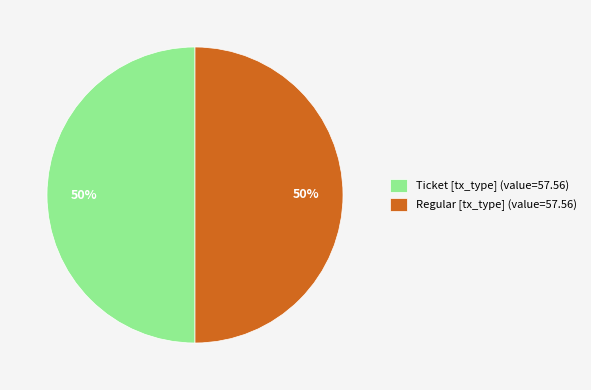

How many slices are in this pie chart?

2